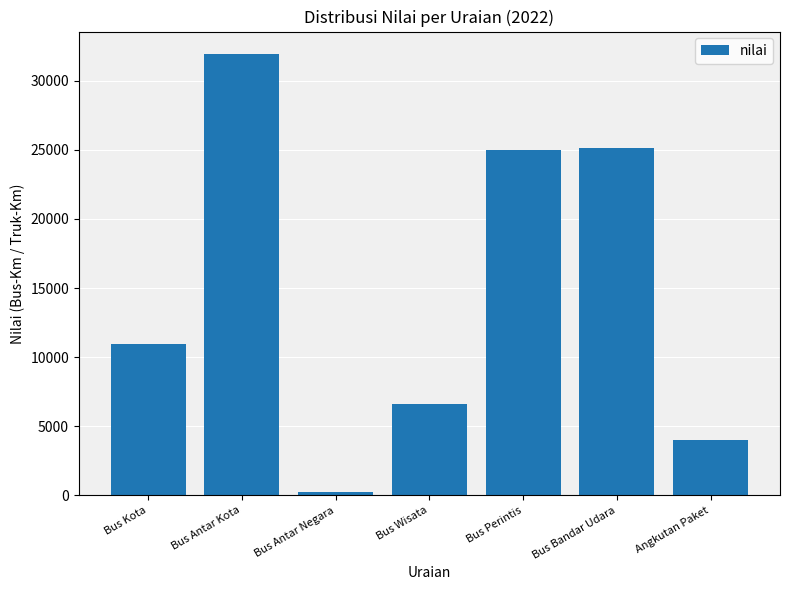

Reading left to right, what are all the values shown in this chart?

10919	31963	251	6583	25008	25155	3989